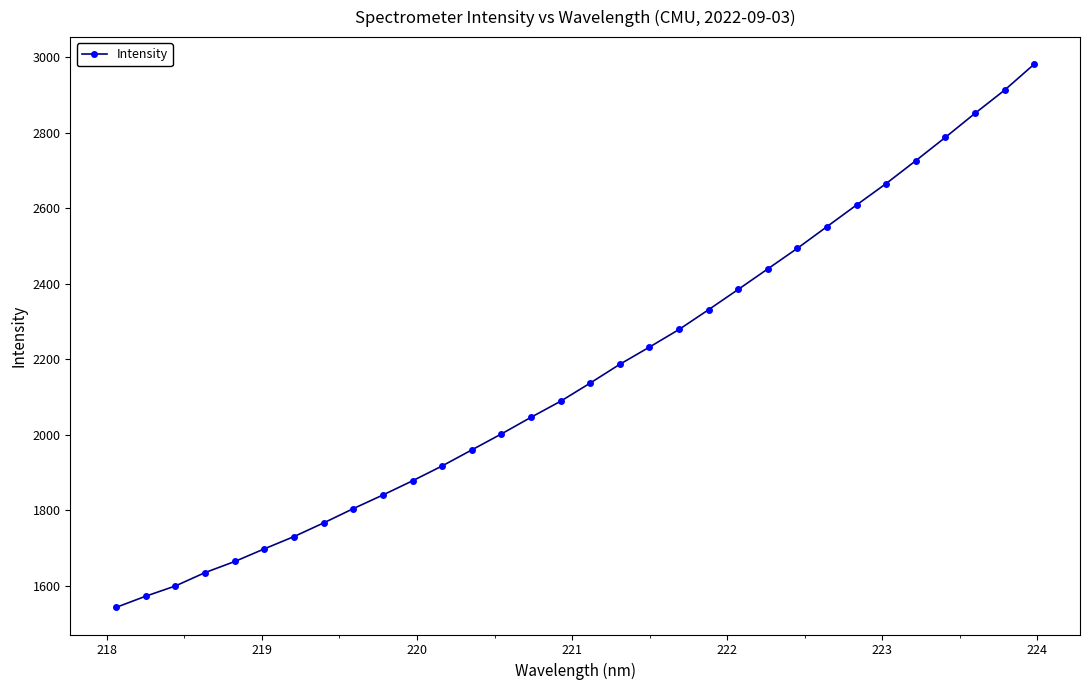

What is the minimum value shown in the chart?

1542.3